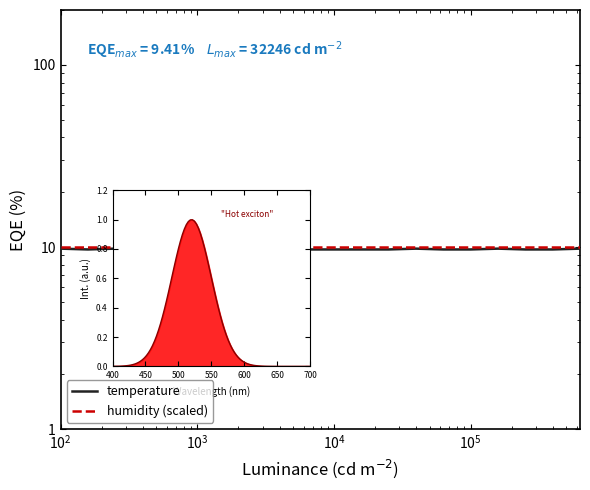

What are all the series names shown in the legend?

temperature, humidity (scaled)